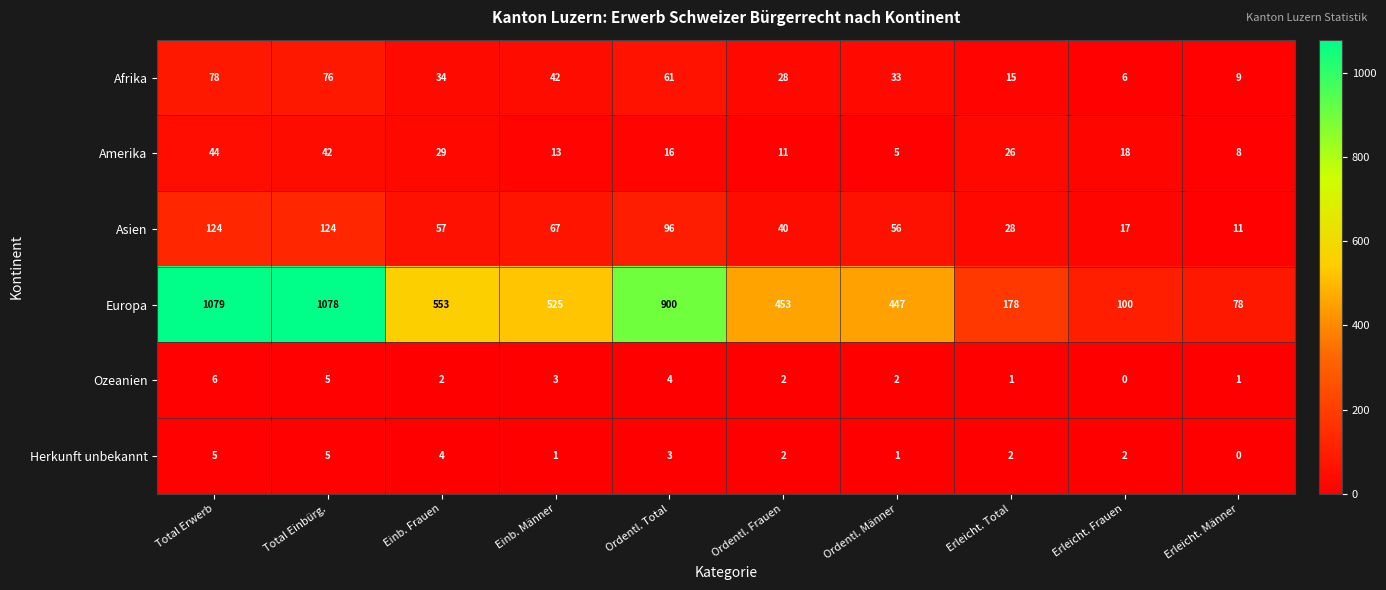

At how many categories does at least one series exceed 1047?

2